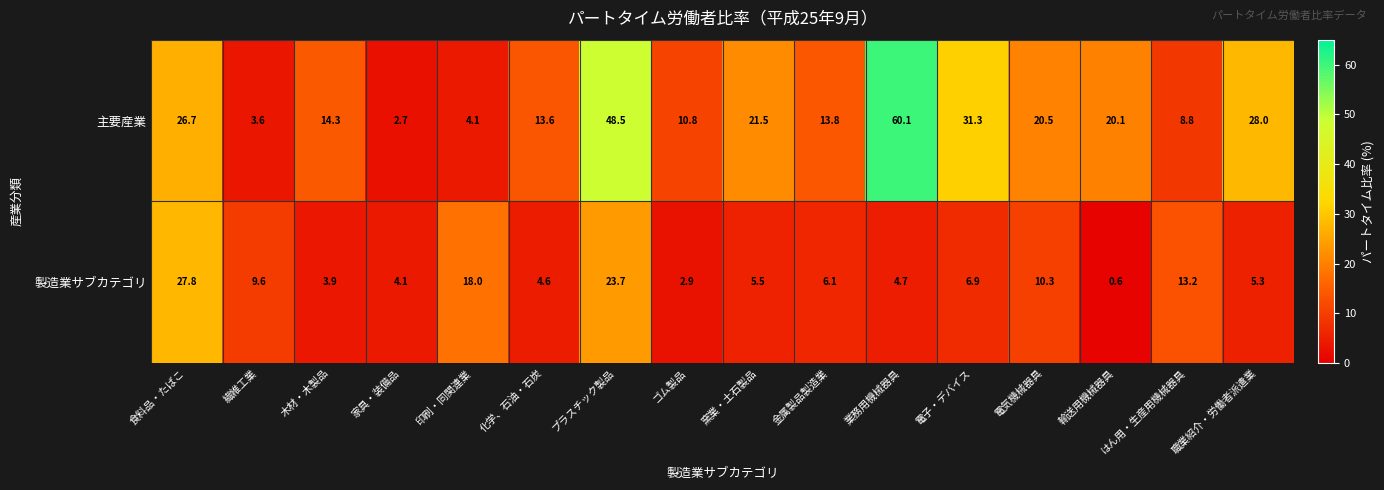

The value of 製造業サブカテゴリ at 電子・デバイス is 10.8. True or false?

False